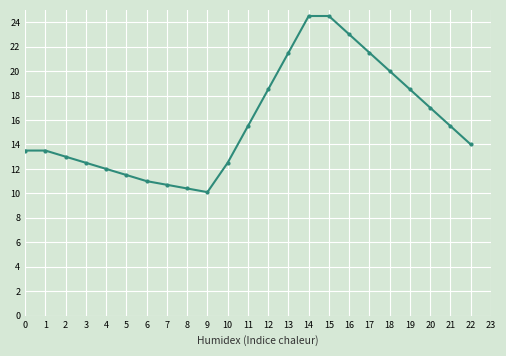

Which has a higher value, 21 or 1?

21